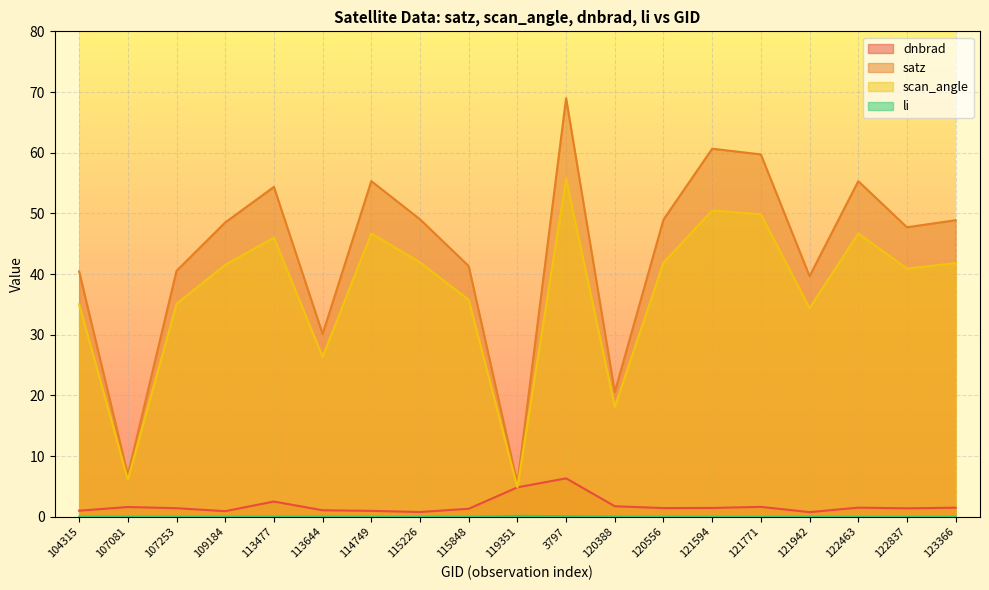

Reading right to left, transcribe all the data shown in this chart.

dnbrad: 1.5	1.4	1.5	0.8	1.6	1.5	1.4	1.7	6.3	4.8	1.3	0.8	1.0	1.1	2.5	0.9	1.4	1.6	1.0
satz: 48.9	47.7	55.3	39.7	59.7	60.7	49.0	20.6	69.0	5.5	41.3	49.0	55.3	30.1	54.4	48.5	40.5	6.9	40.4
scan_angle: 41.8	40.9	46.7	34.4	49.8	50.5	41.9	18.1	55.7	4.8	35.8	41.9	46.7	26.4	46.0	41.5	35.1	6.1	35.0
li: 0.0	0.0	0.0	0.0	0.0	0.0	0.0	0.0	0.1	0.1	0.0	0.0	0.0	0.0	0.0	0.0	0.0	0.0	0.0